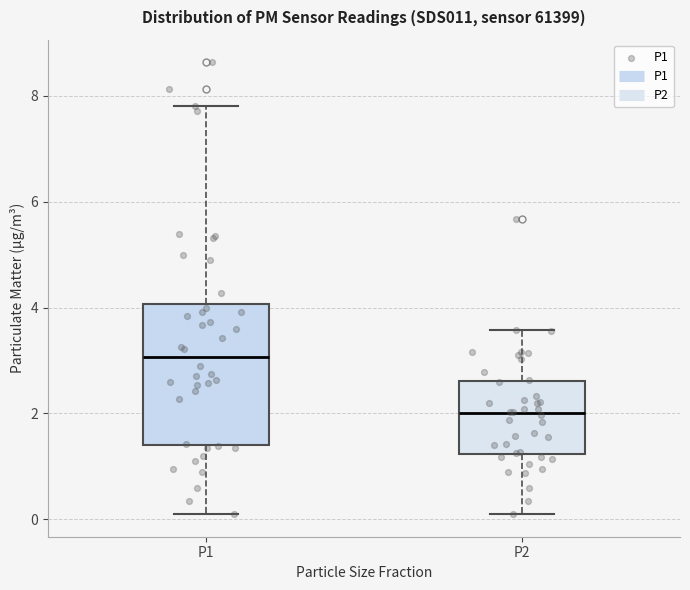

Where does the median line of the box for P2 sit on the y-axis? The values are not printed on the chart, so give them approximately, as read against the axis.

2.0